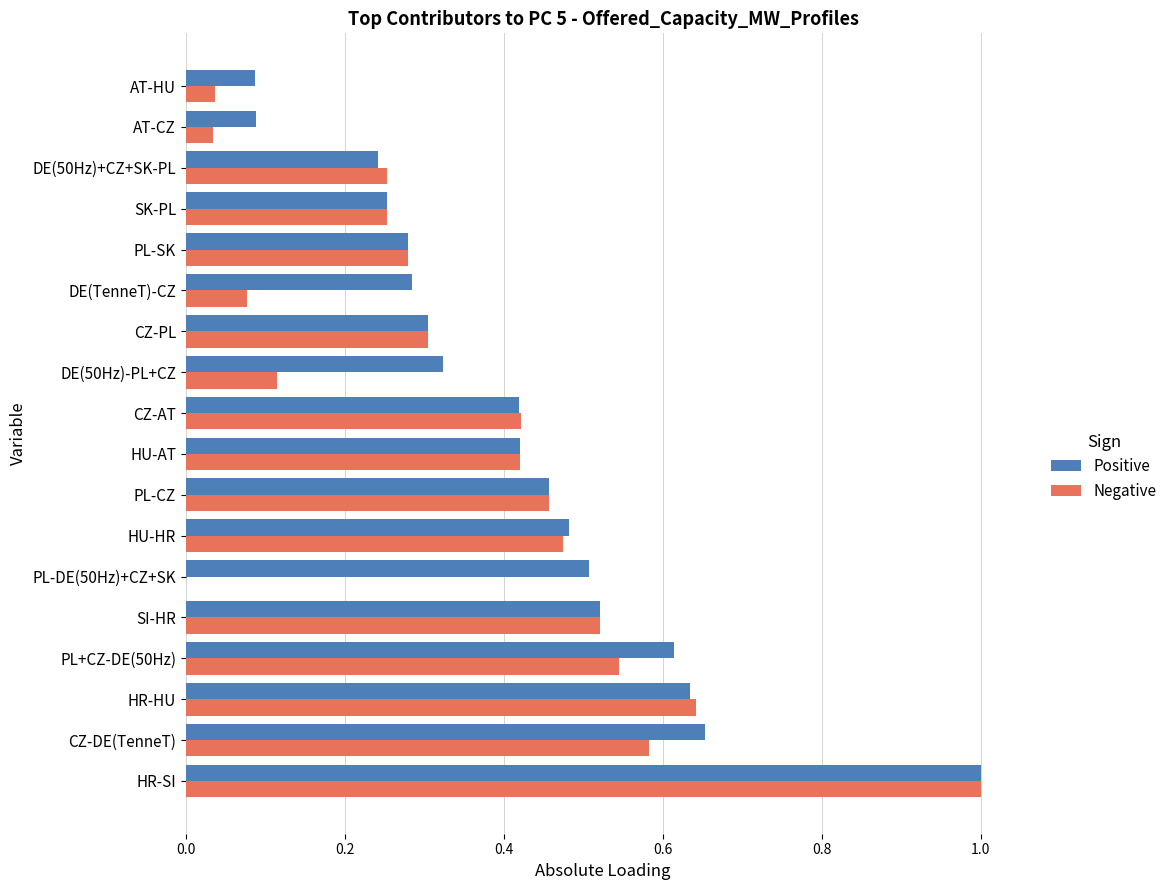

At which category does the chart reach its peak across all series?

HR-SI